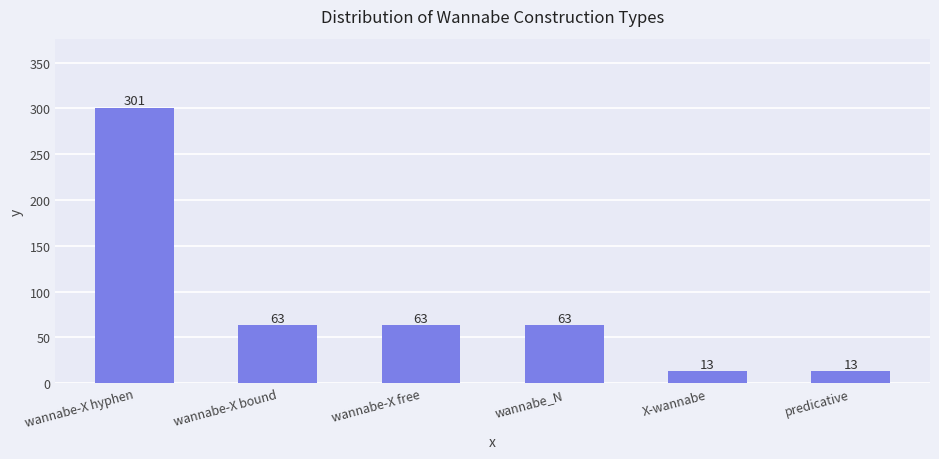

Reading right to left, extract all data points from this chart.

13	13	63	63	63	301